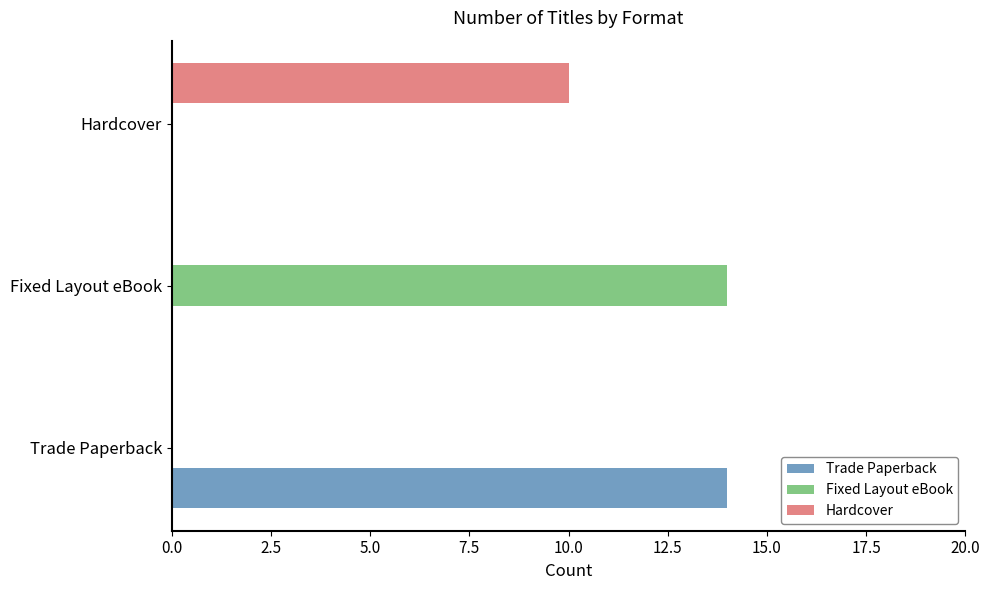

Is the value of Hardcover at Hardcover greater than the value of Trade Paperback at Hardcover?

Yes